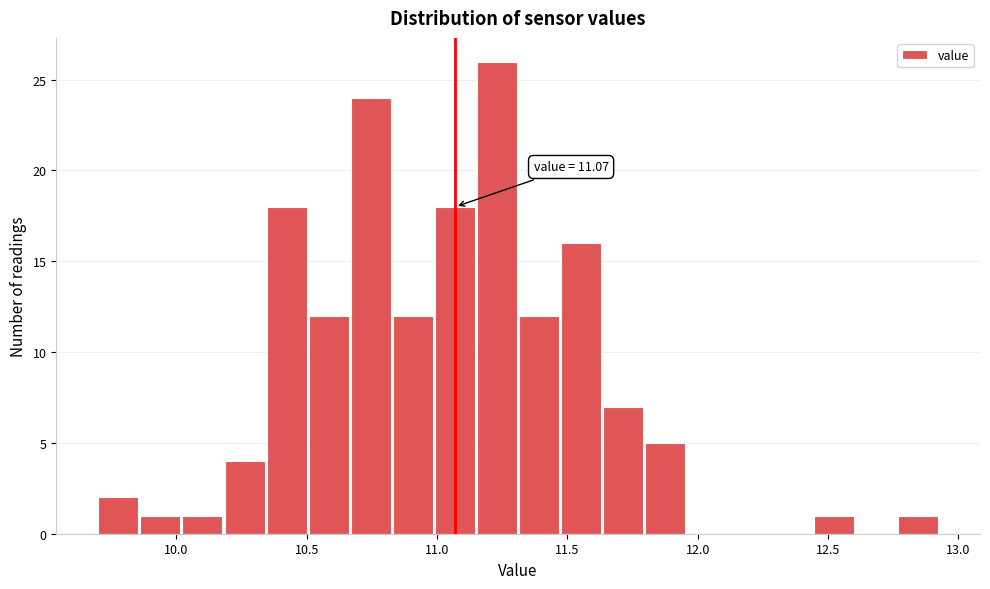

Around what value on the x-axis is the tallest bar? Give the approximate position of its centre, as read against the axis.

11.25